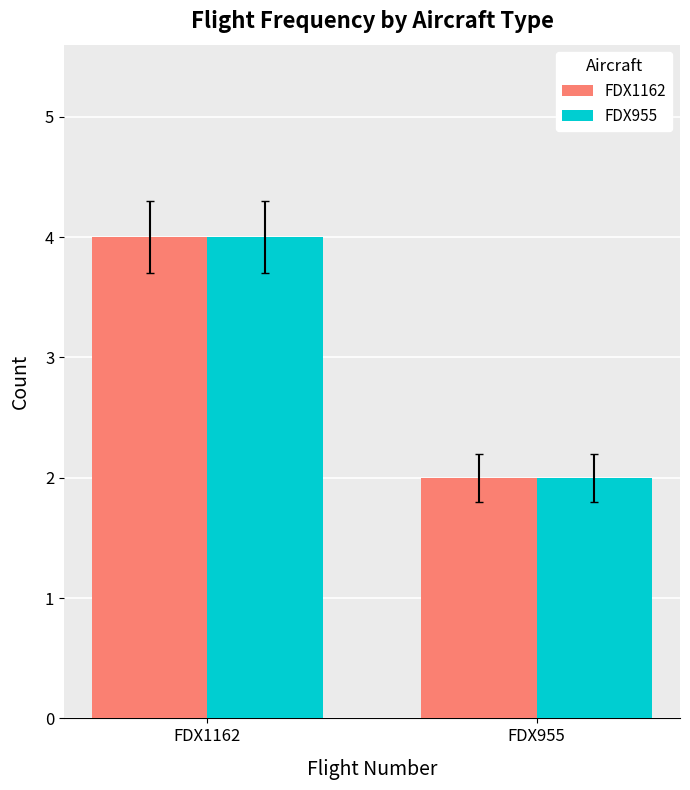

At which category is the sum across all series the highest?

FDX1162